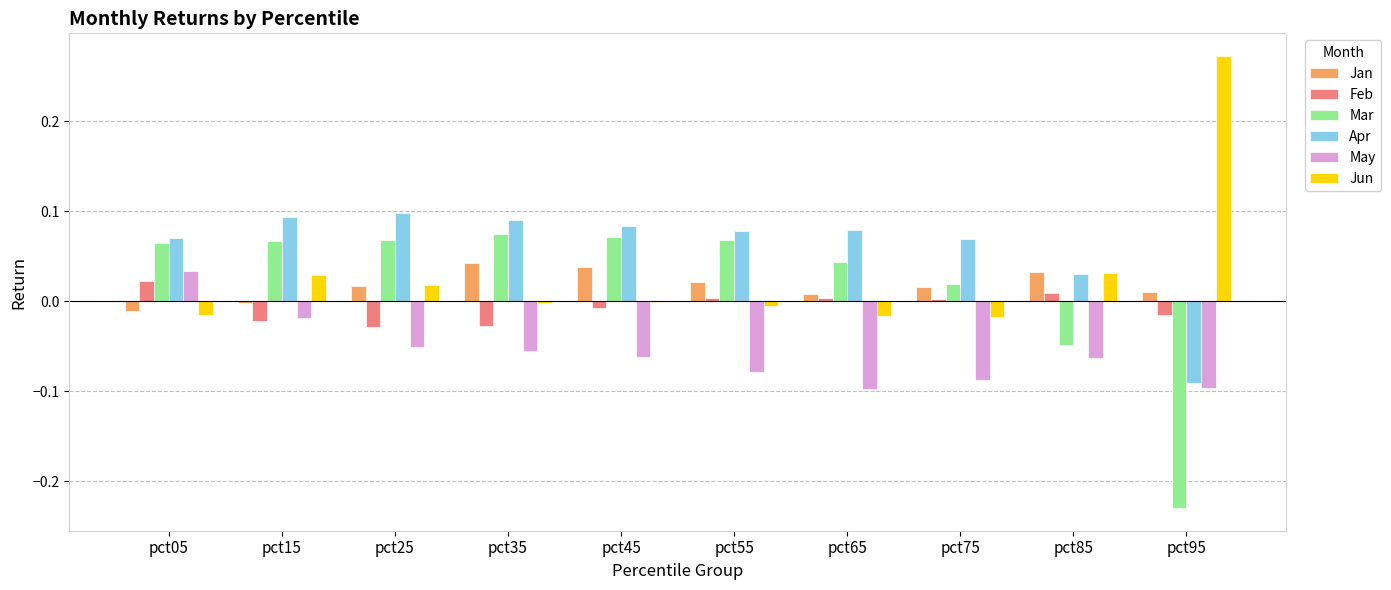

Which category has the highest value in the May series?

pct05